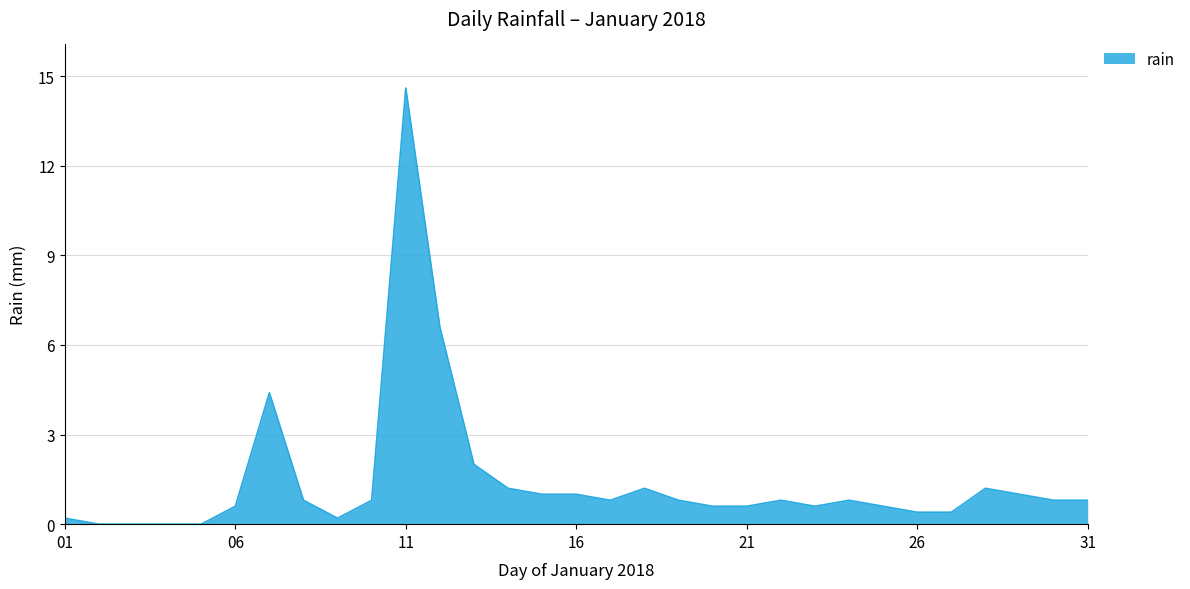

What is the greatest value displayed?

14.6